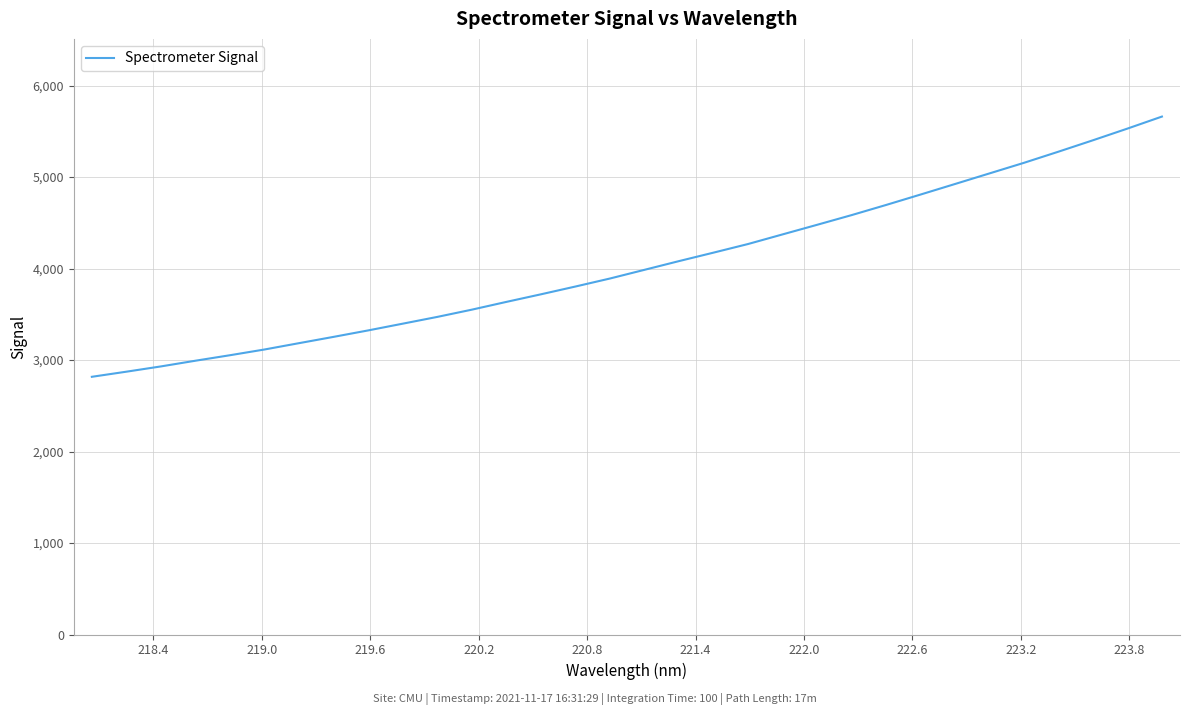

What is the smallest value displayed?

2817.0